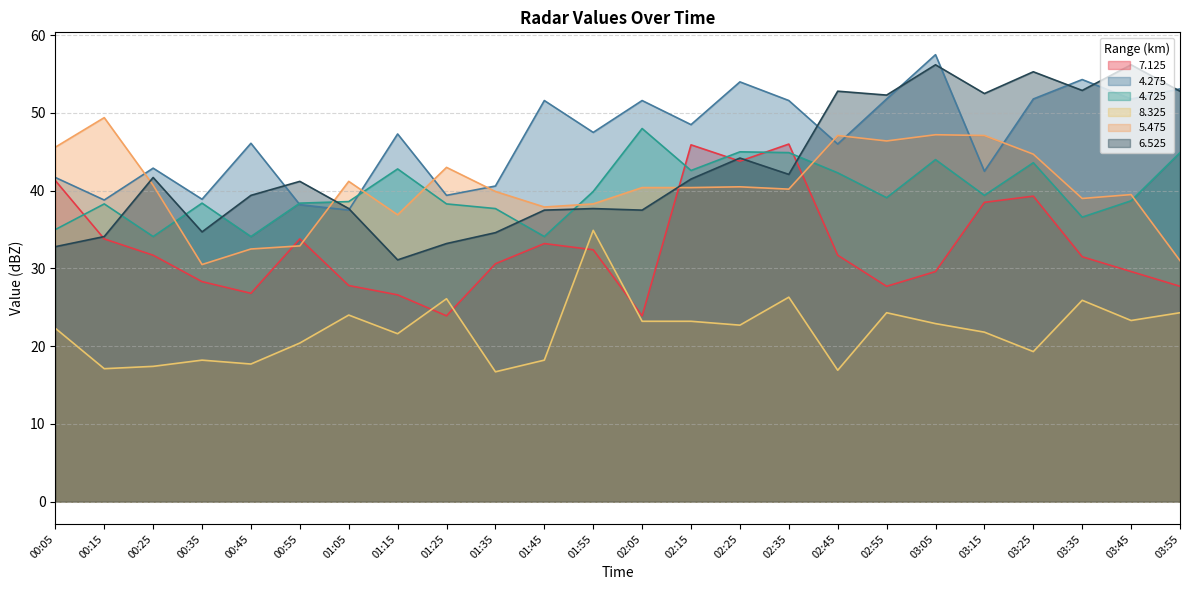

What is the minimum value for 4.275?

37.5